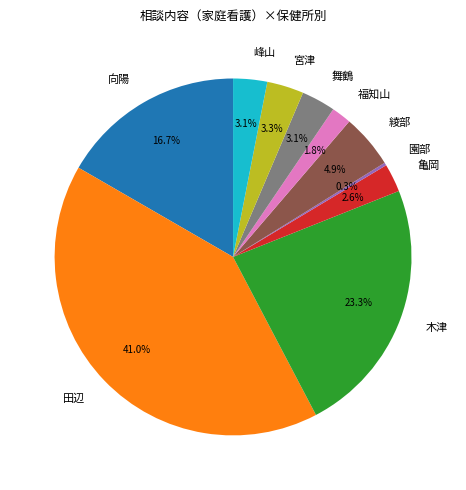

What portion of the pie excludes 福知山?

98.2%